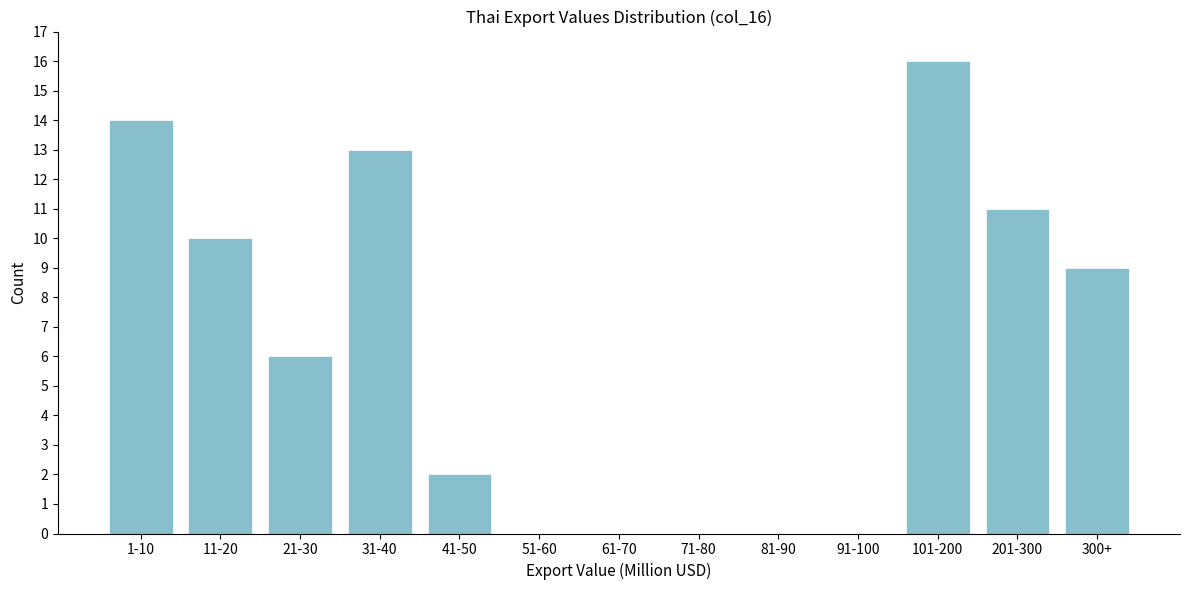

Reading right to left, what are all the values shown in this chart?

300+=9	201-300=11	101-200=16	91-100=0	81-90=0	71-80=0	61-70=0	51-60=0	41-50=2	31-40=13	21-30=6	11-20=10	1-10=14